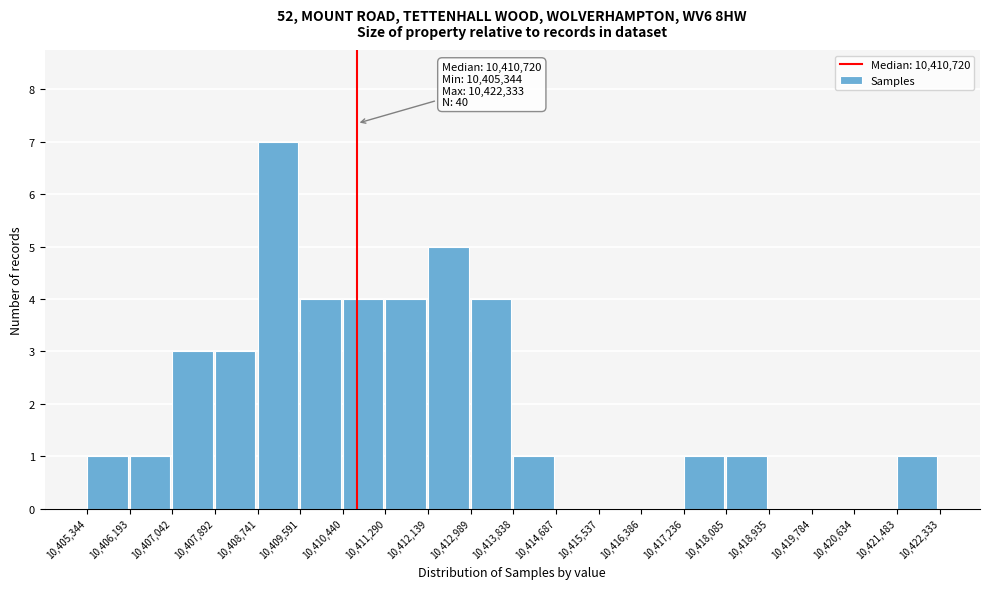

Over which range of the x-axis is the bar tallest?

10,408,741 to 10,409,591